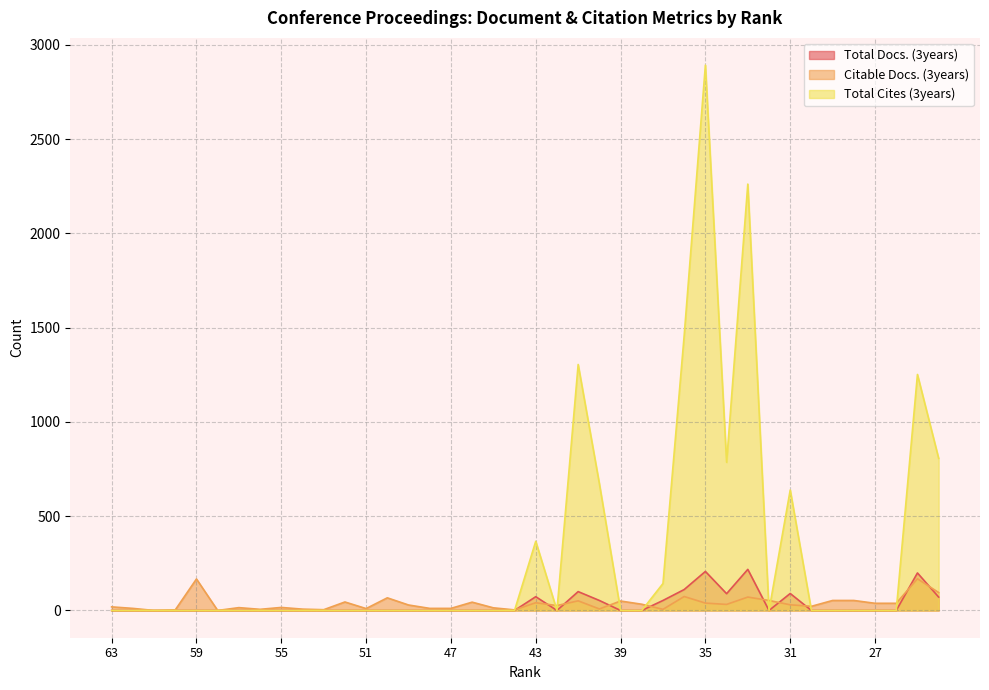

Read the Citable Docs. (3years) value at 62.

11